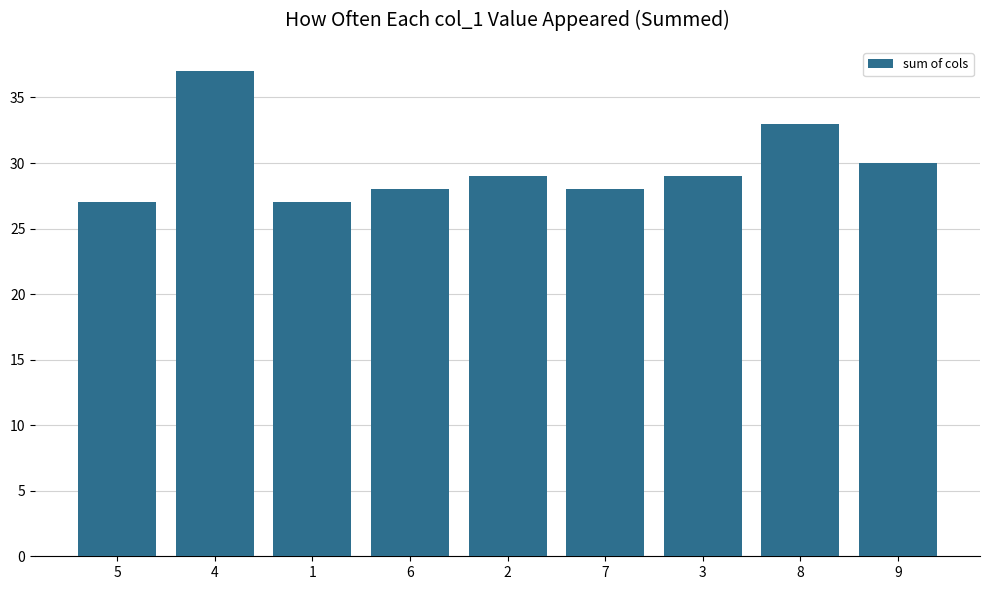

Reading left to right, what are all the values shown in this chart?

27	37	27	28	29	28	29	33	30